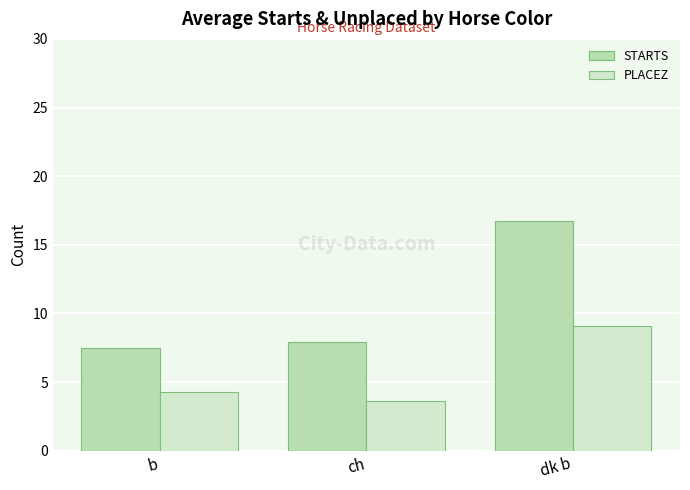

At how many categories does at least one series exceed 6?

3